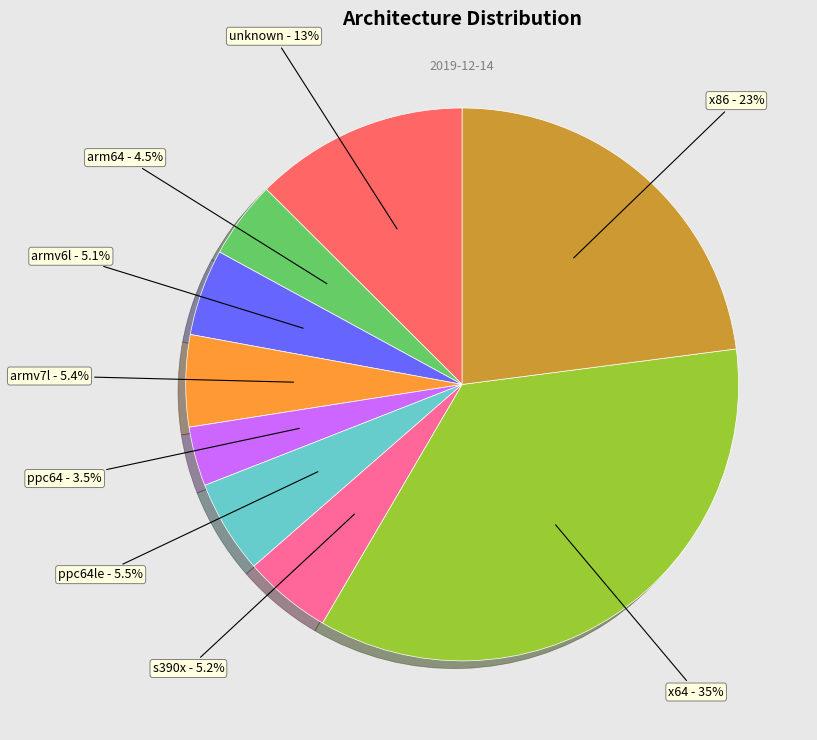

Is there any slice that represents more than half of the pie?

No